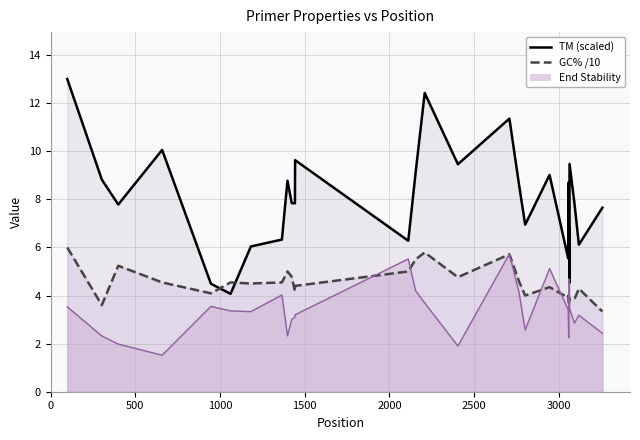

Reading left to right, list all the values displayed in this chart.

TM (scaled): 13.0	8.8	7.8	10.1	4.5	4.1	6.0	6.3	8.8	7.8	7.8	9.6	6.3	9.1	12.4	9.5	11.4	8.6	6.9	9.0	5.5	8.6	8.7	7.0	6.5	4.5	9.5	7.8	6.1	7.7
GC% /10: 6.0	3.6	5.2	4.5	4.1	4.5	4.5	4.5	5.0	4.8	4.2	4.4	5.0	5.5	5.8	4.8	5.7	4.6	4.0	4.3	3.9	4.0	3.8	3.6	3.9	3.9	3.8	3.8	4.3	3.3
End Stability: 3.5	2.3	2.0	1.5	3.5	3.4	3.3	4.0	2.3	3.0	3.1	3.2	5.5	4.2	3.7	1.9	5.7	4.1	2.6	5.1	3.4	2.6	2.2	3.1	4.7	4.3	3.5	2.9	3.2	2.4